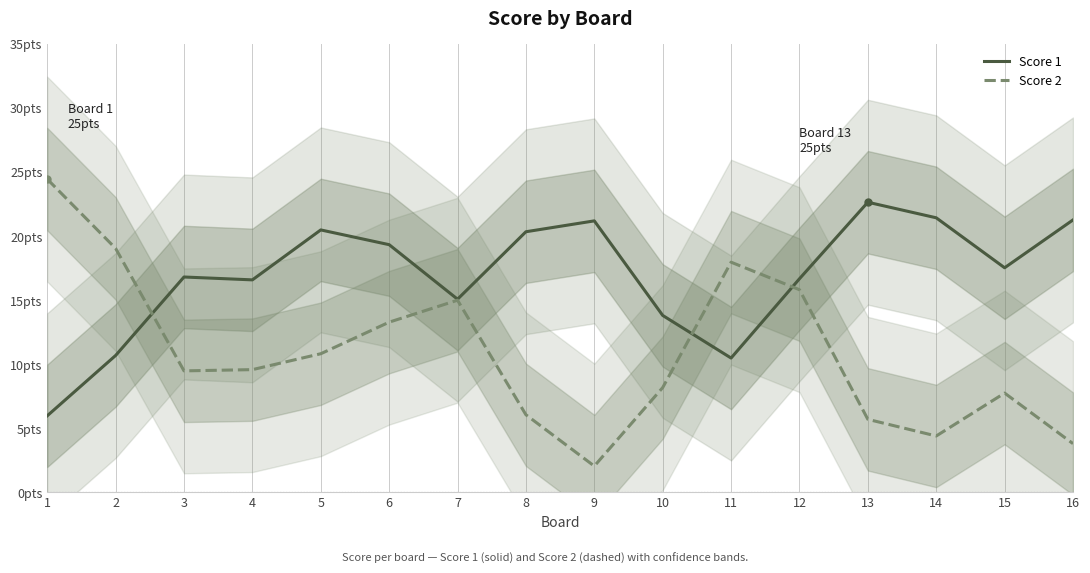

Rank the categories by Score 2 value from highest to lowest.

1, 2, 11, 12, 7, 6, 5, 4, 3, 10, 15, 8, 13, 14, 16, 9